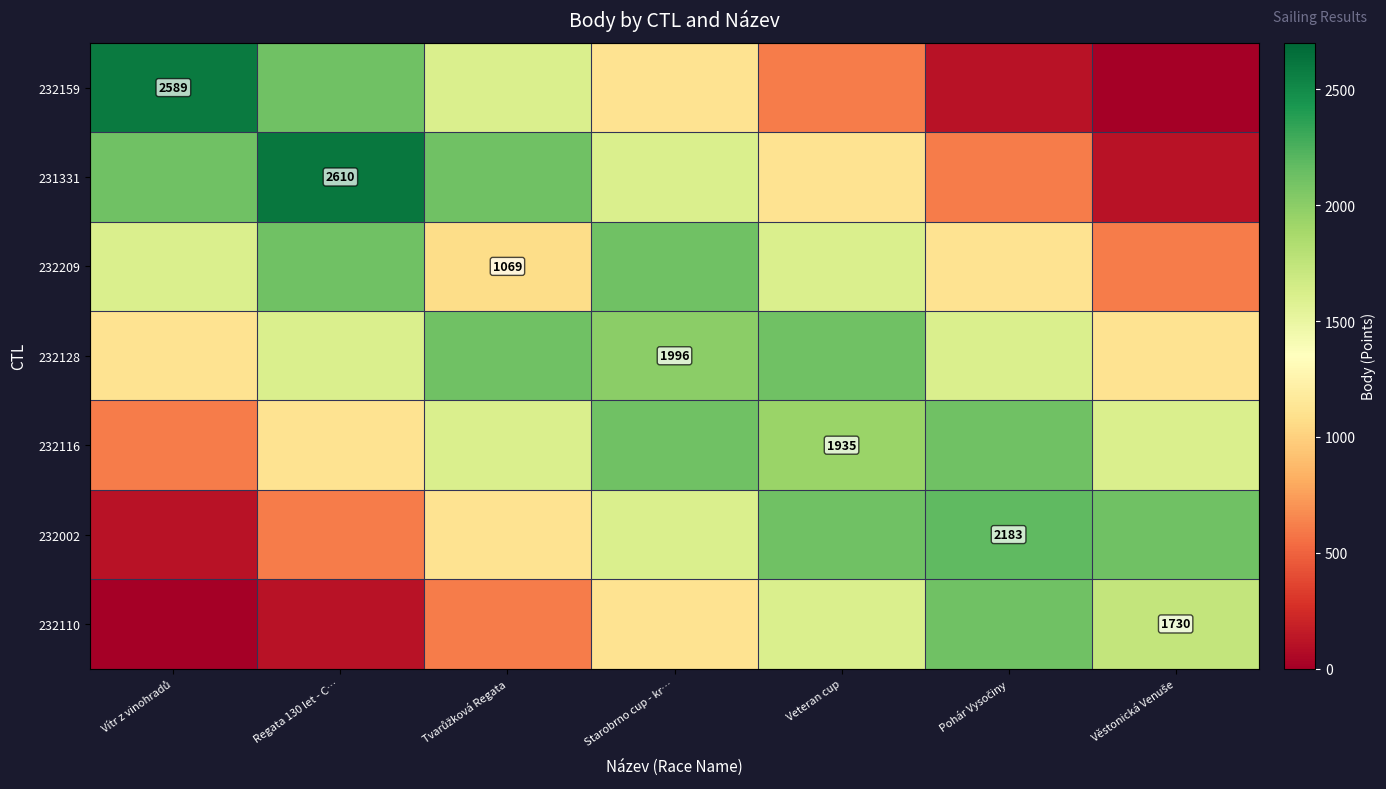

What is the difference between the maximum and minimum values in the 232110 series?

2110